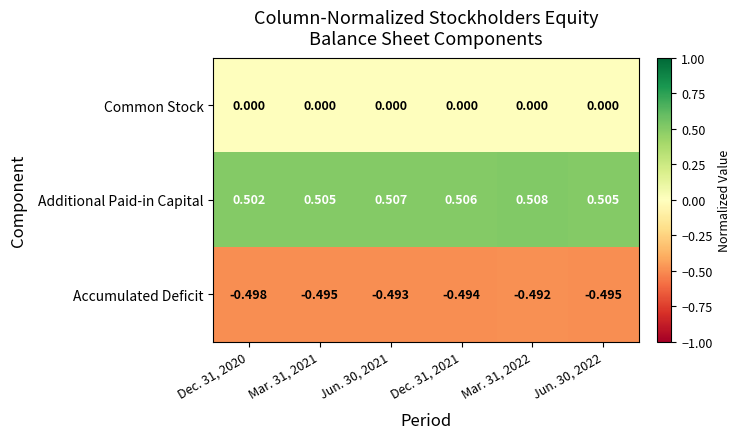

Rank the series at Jun. 30, 2022 from lowest to highest value.

Accumulated Deficit, Common Stock, Additional Paid-in Capital